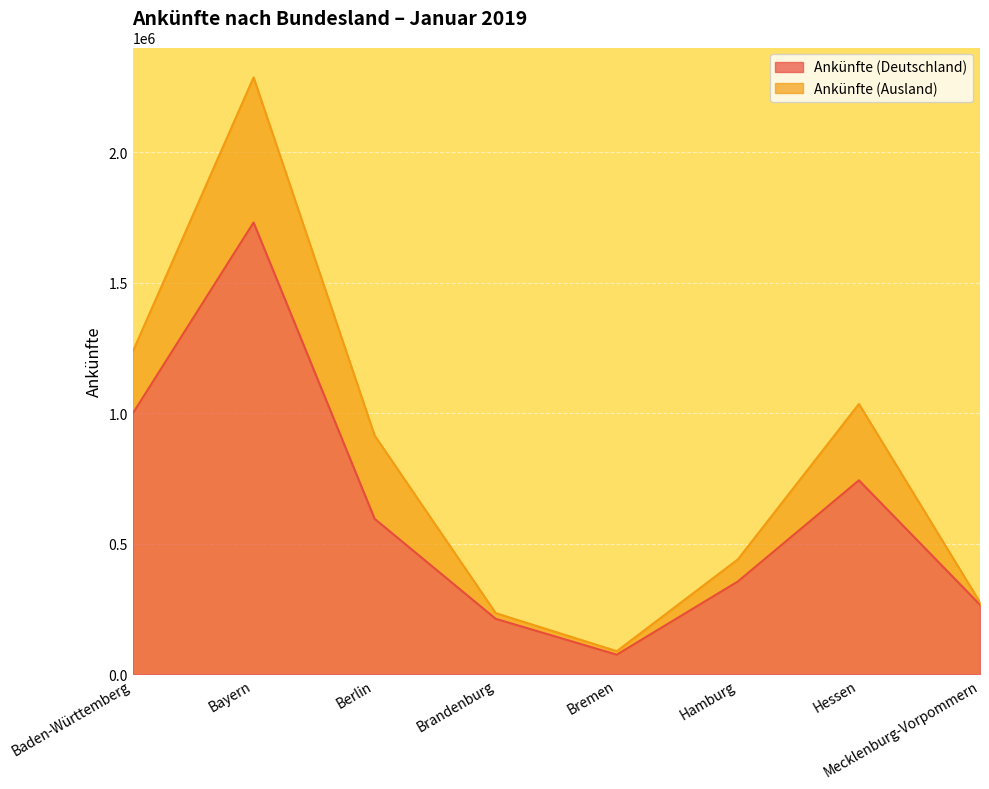

What is the greatest value displayed?

1731225